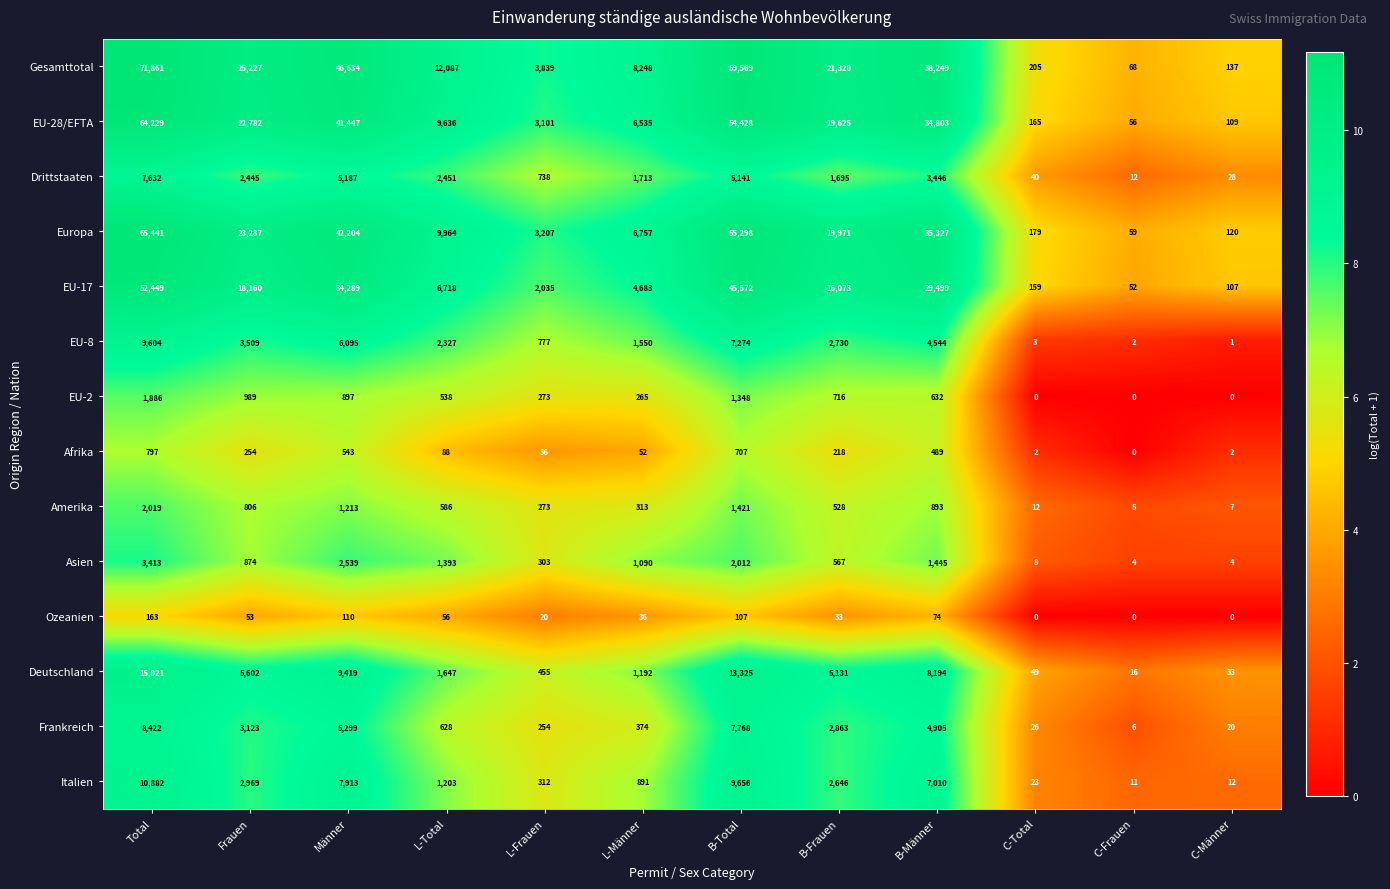

What is the sum of all EU-2 values?

7544